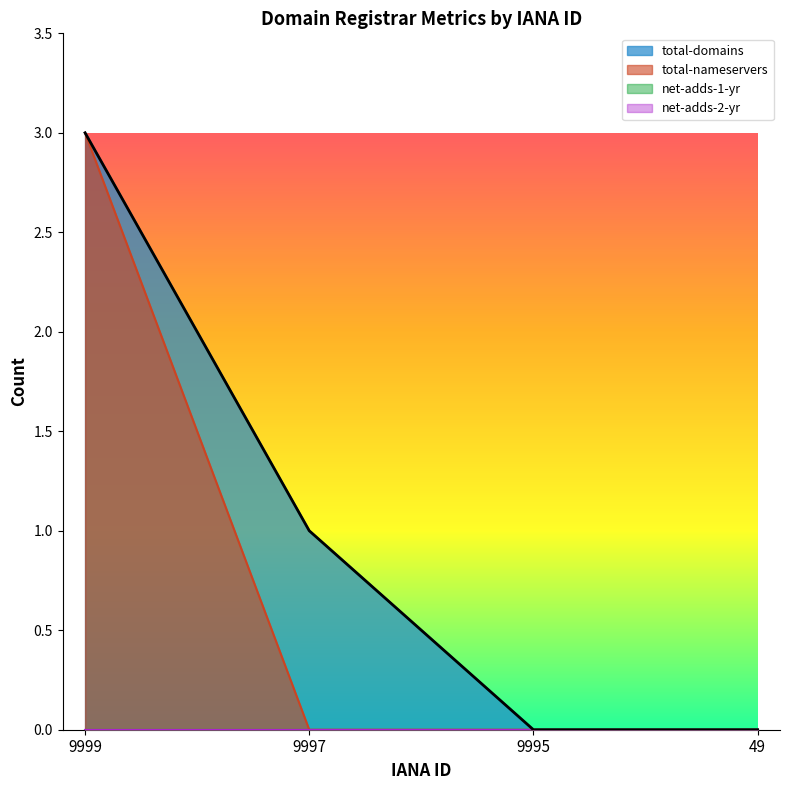

The total-nameservers series shows 3 at 9999. True or false?

True